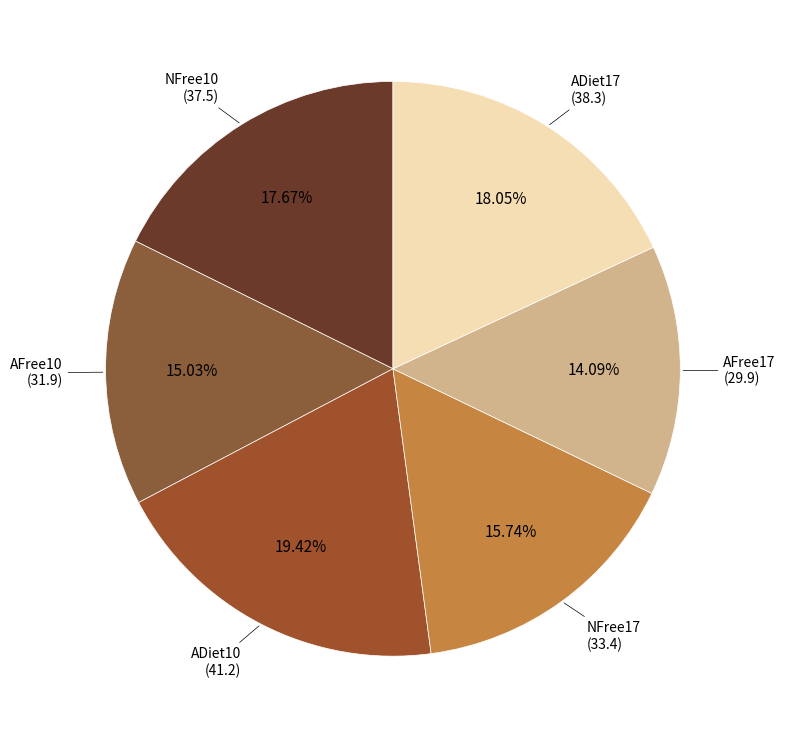

Is there a majority slice in this chart?

No